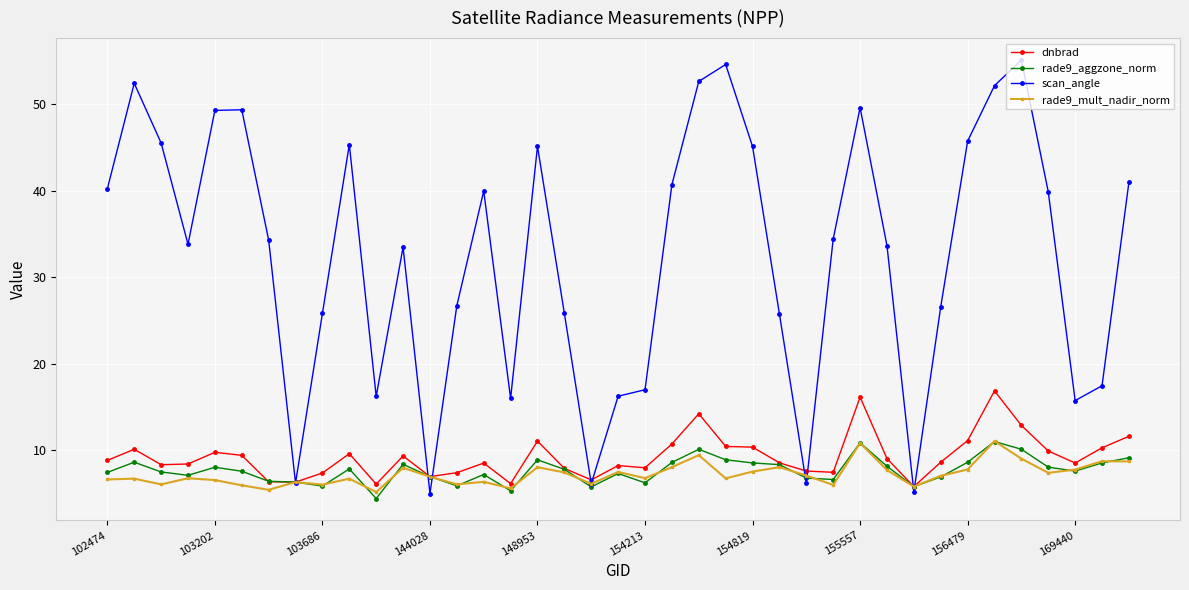

True or false: dnbrad has more than 1 interior local peaks.

True